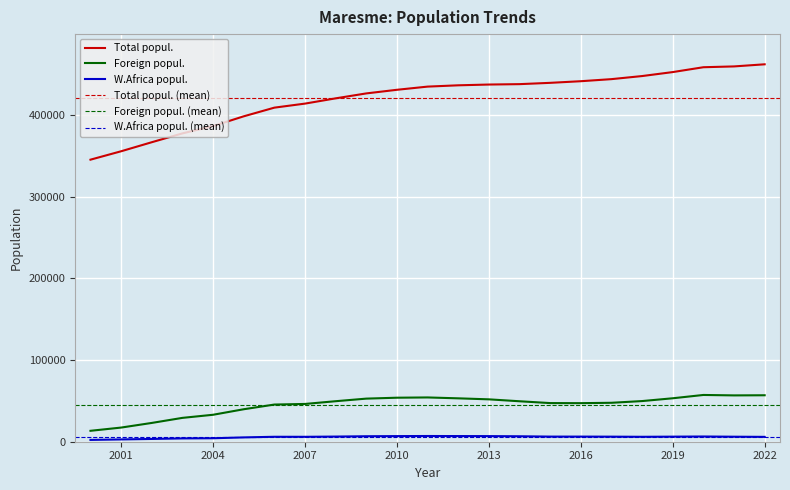

Which category has the highest value across all series?

2022